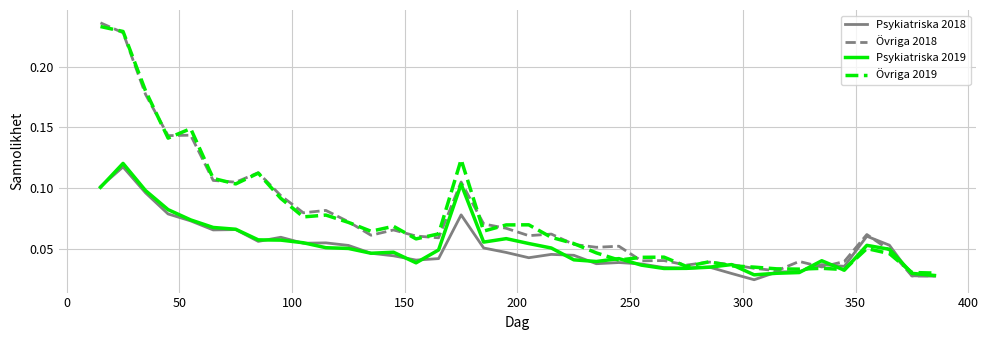

What are all the series names shown in the legend?

Psykiatriska 2018, Övriga 2018, Psykiatriska 2019, Övriga 2019